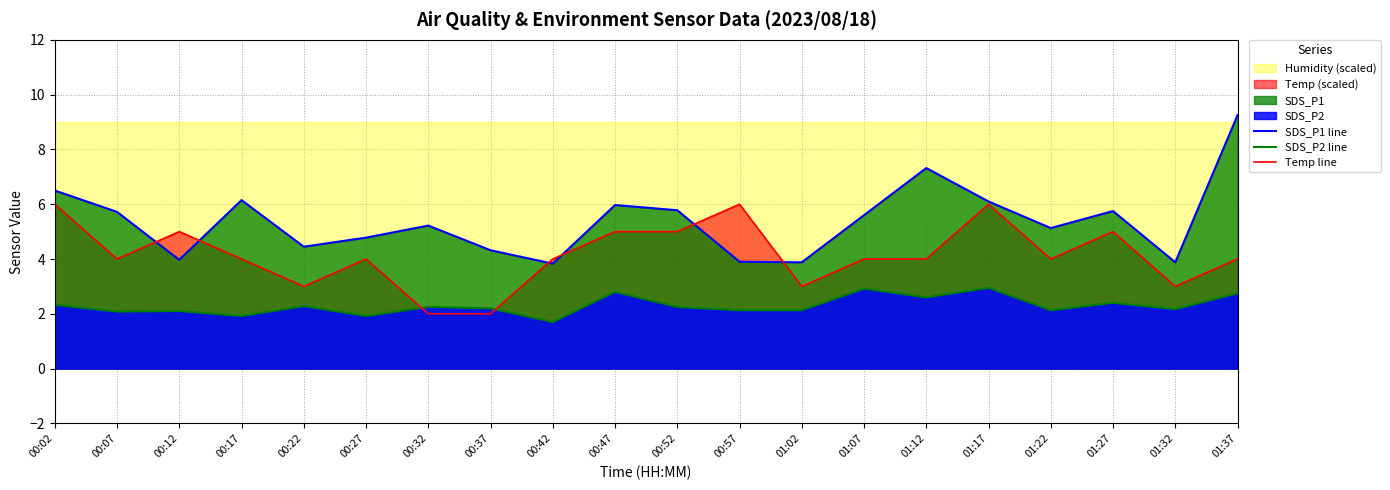

What is the total value across all series at 01:12?

13.9